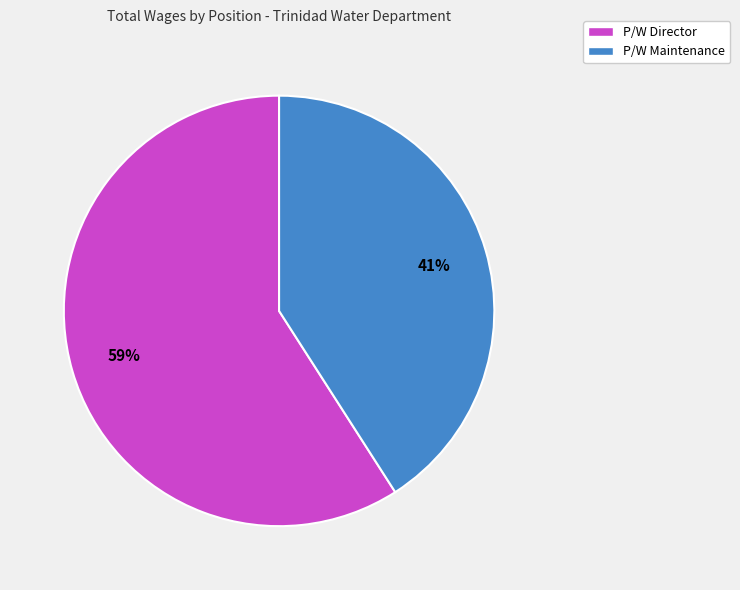

What is the ratio of the value at P/W Maintenance to the value at P/W Director?

0.7